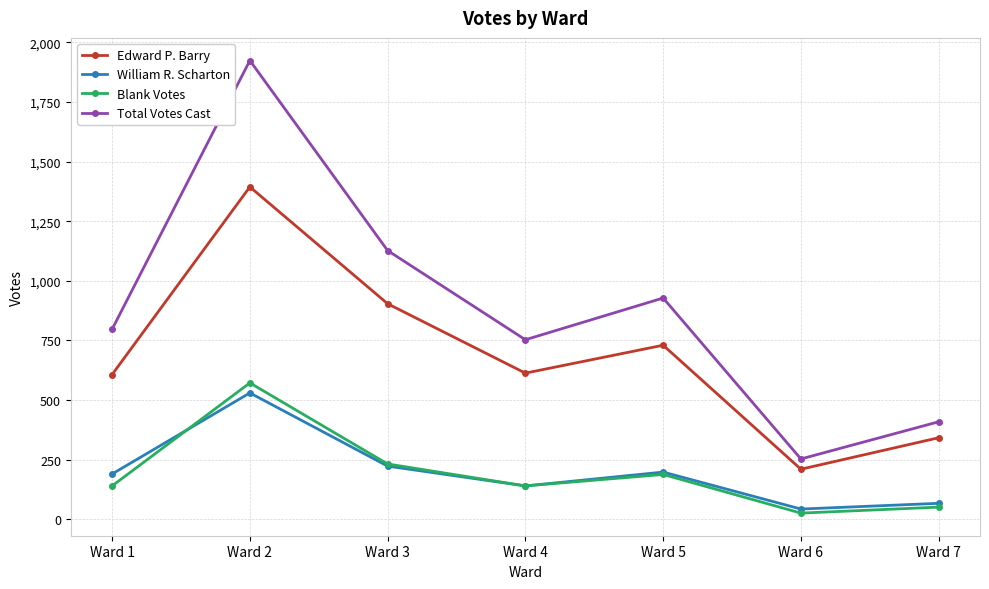

What are all the series names shown in the legend?

Edward P. Barry, William R. Scharton, Blank Votes, Total Votes Cast